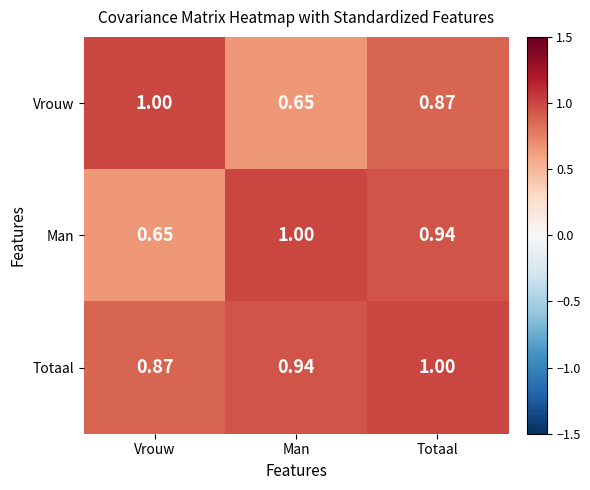

At which label does Man reach its peak?

Man